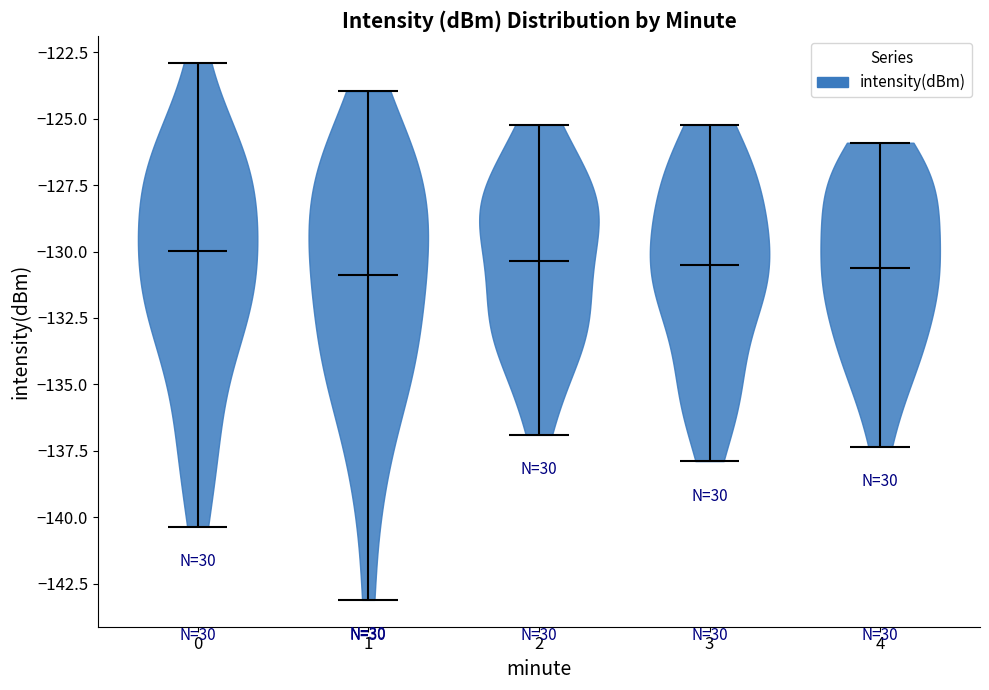

Reading left to right, read every violin against the y-axis: where its median line is, and the lowest and highest points it reaches. The values are not printed on the chart, so give them approximately, as read against the axis.

0: median line -130.0, lowest point -140.5, highest point -123.0
1: median line -131.0, lowest point -143.0, highest point -124.0
2: median line -130.5, lowest point -137.0, highest point -125.0
3: median line -130.5, lowest point -138.0, highest point -125.0
4: median line -130.5, lowest point -137.5, highest point -126.0